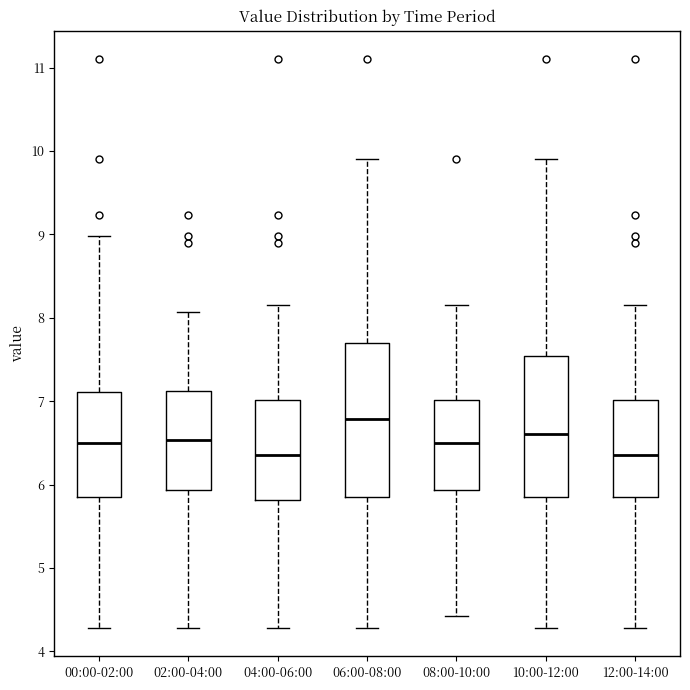

Reading left to right, read every box against the y-axis: the position of its median line, the range the box covers, and the ends of its whiskers. The values are not printed on the chart, so give them approximately, as read against the axis.

00:00-02:00: median 6.5, box 5.8 to 7.1, whiskers 4.3 to 9.0
02:00-04:00: median 6.5, box 5.9 to 7.1, whiskers 4.3 to 8.1
04:00-06:00: median 6.4, box 5.8 to 7.0, whiskers 4.3 to 8.2
06:00-08:00: median 6.8, box 5.8 to 7.7, whiskers 4.3 to 9.9
08:00-10:00: median 6.5, box 5.9 to 7.0, whiskers 4.4 to 8.2
10:00-12:00: median 6.6, box 5.8 to 7.5, whiskers 4.3 to 9.9
12:00-14:00: median 6.4, box 5.8 to 7.0, whiskers 4.3 to 8.2